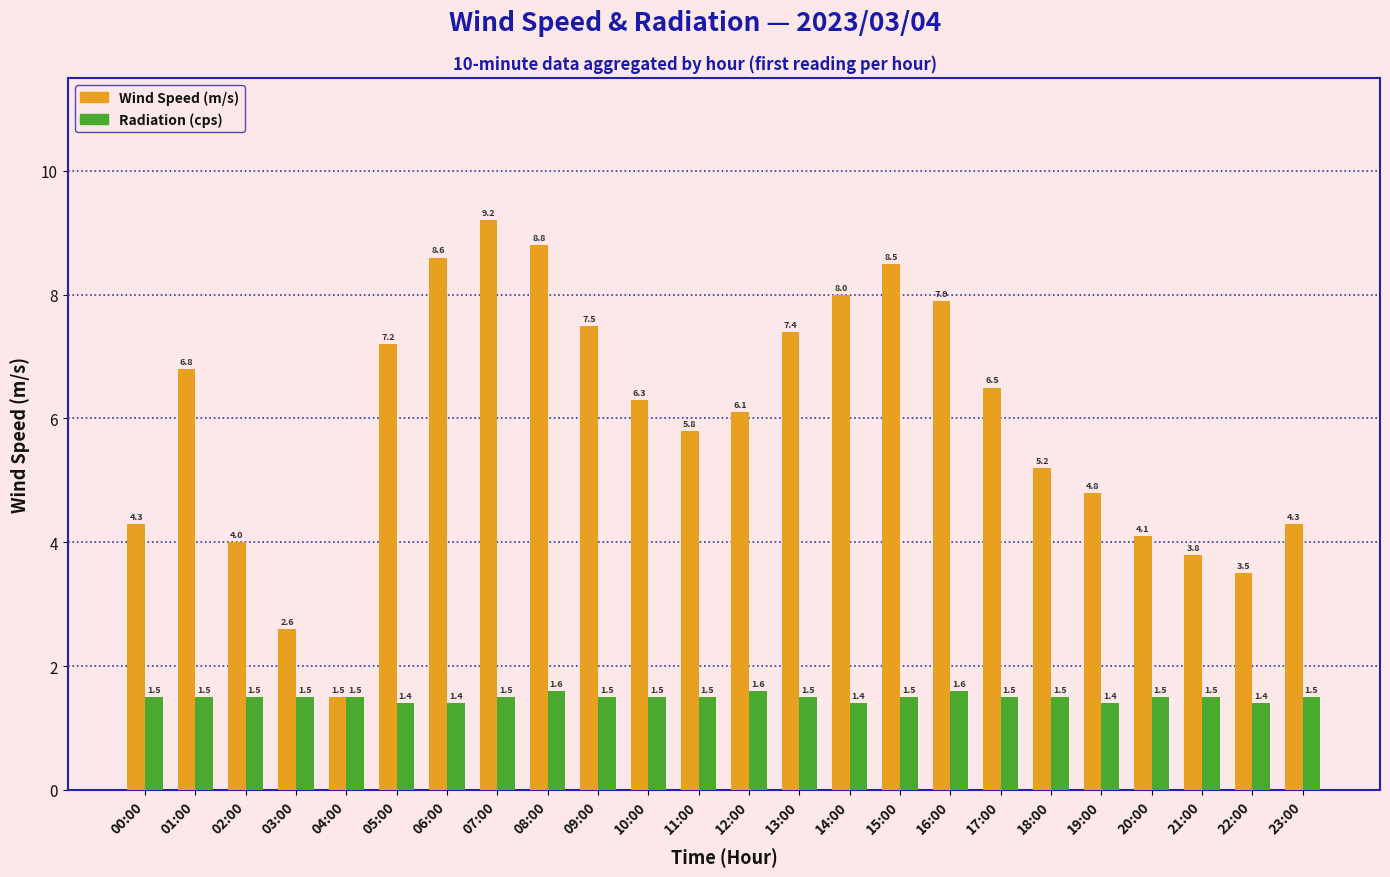

What is the lowest value of the Radiation (cps) series?

1.4